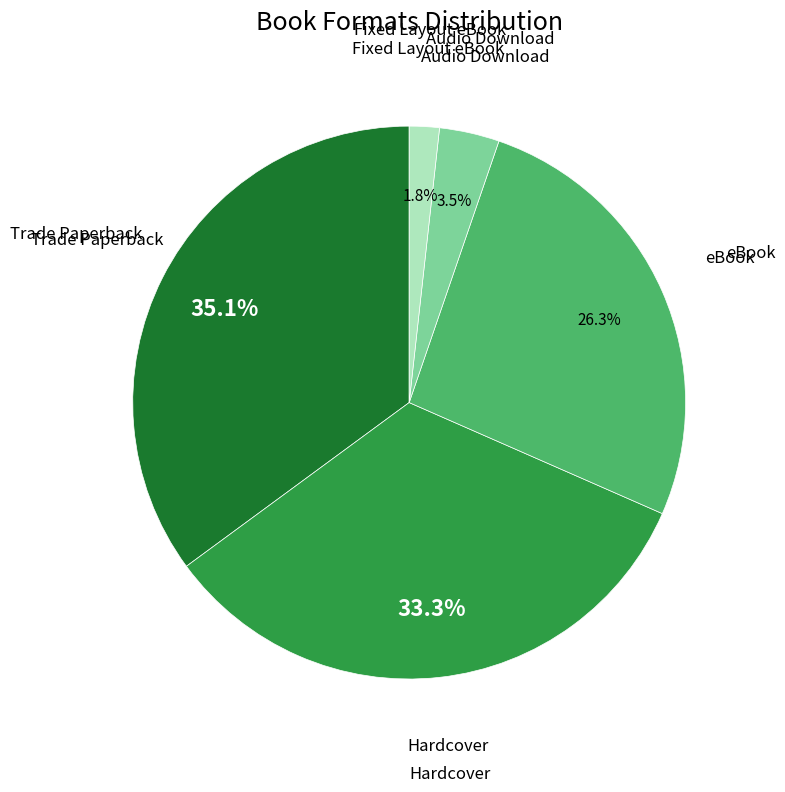

Does any single category account for the majority?

No